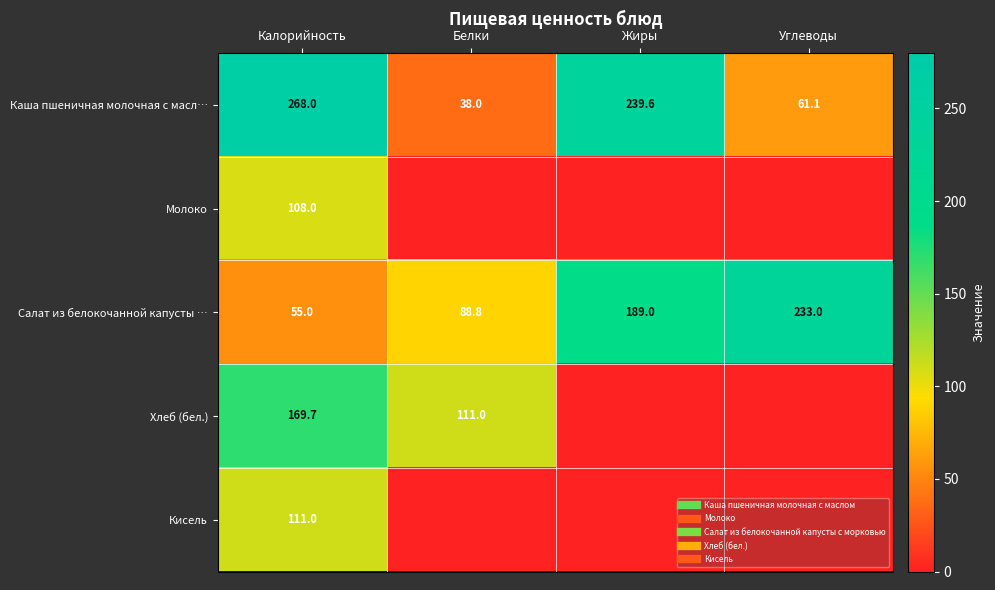

What is the greatest value displayed?

268.0